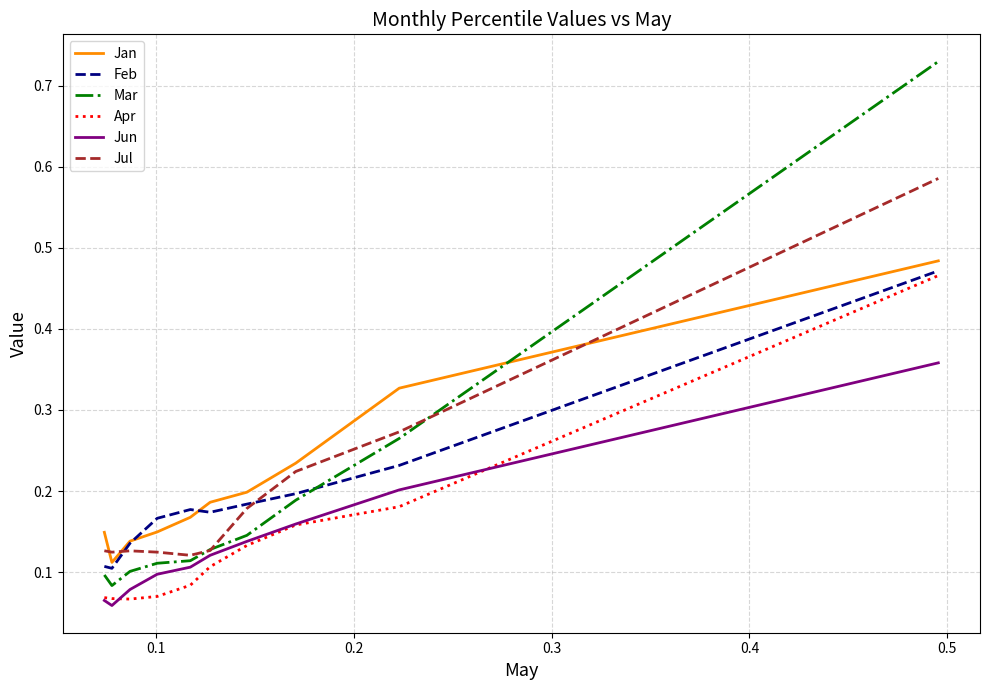

True or false: Jul and Apr intersect in this chart.

False